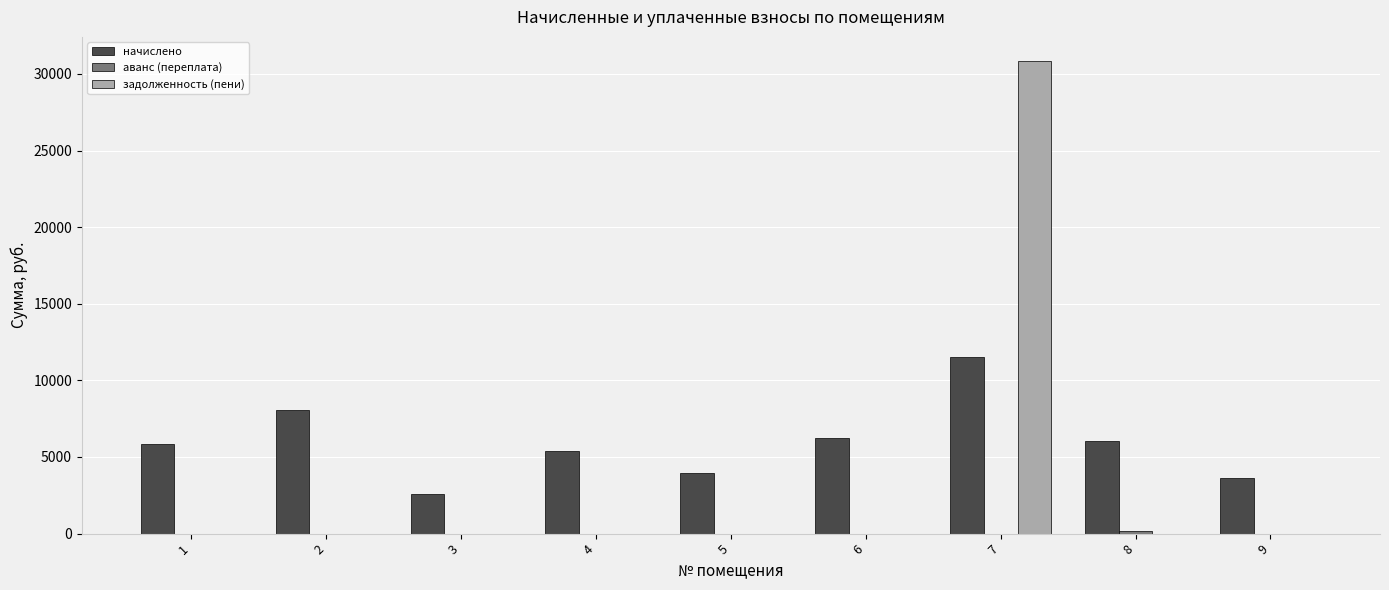

What is the maximum value for задолженность (пени)?

30871.4